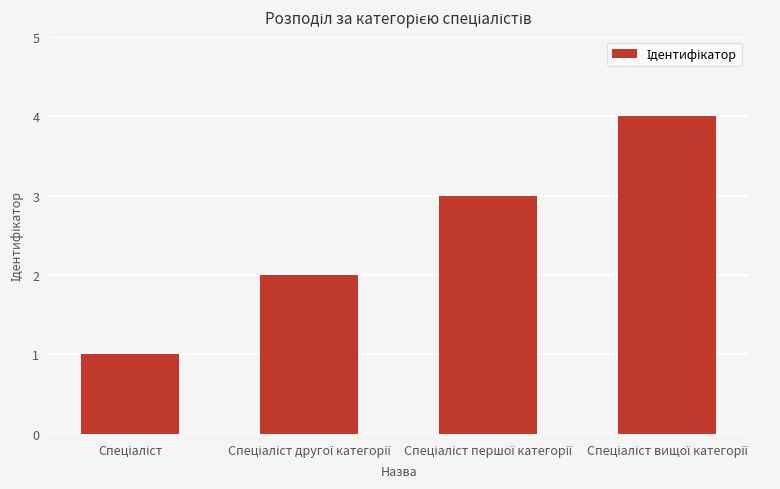

What is the difference between the maximum and minimum values?

3